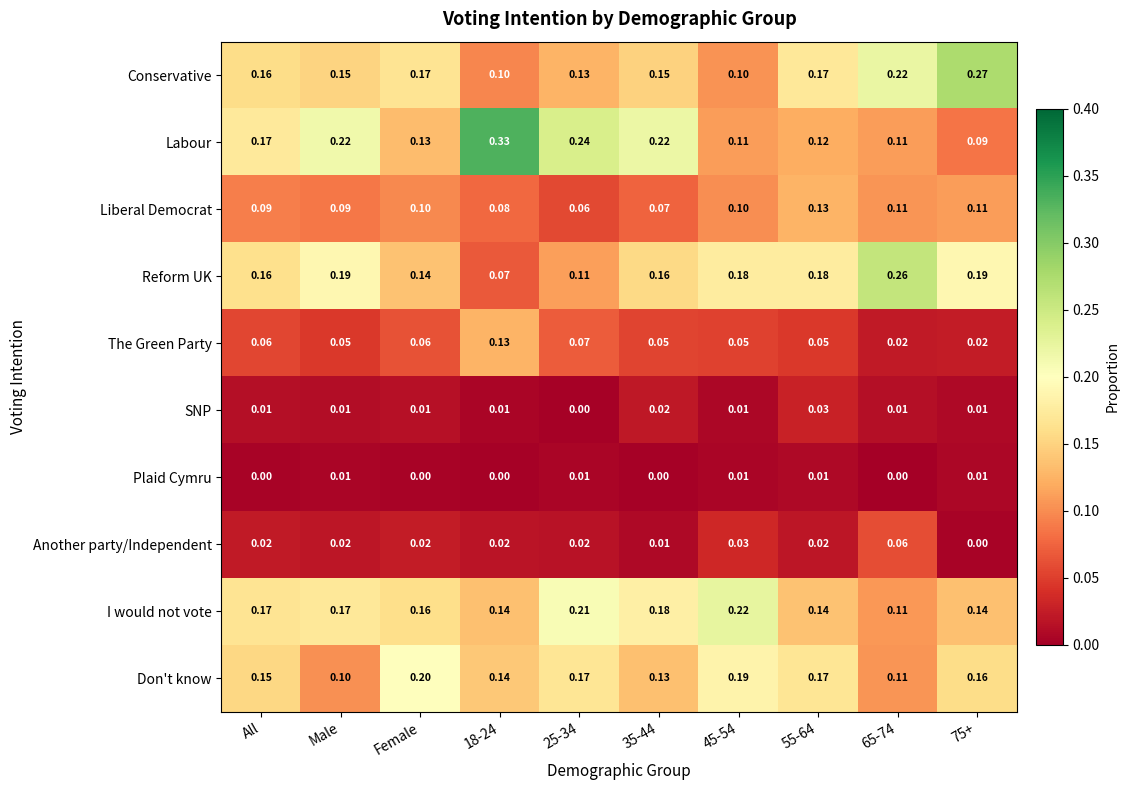

Which series has the widest spread of values?

Labour